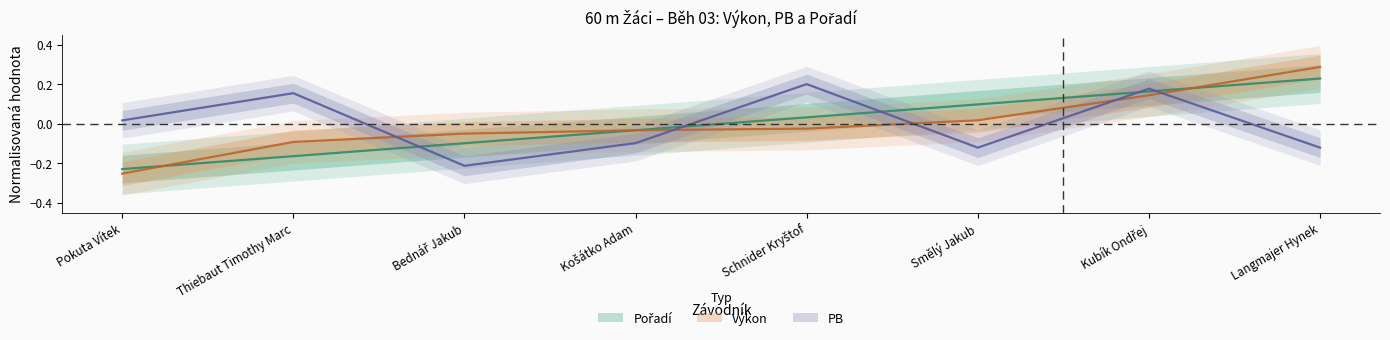

How many series are shown in this chart?

3